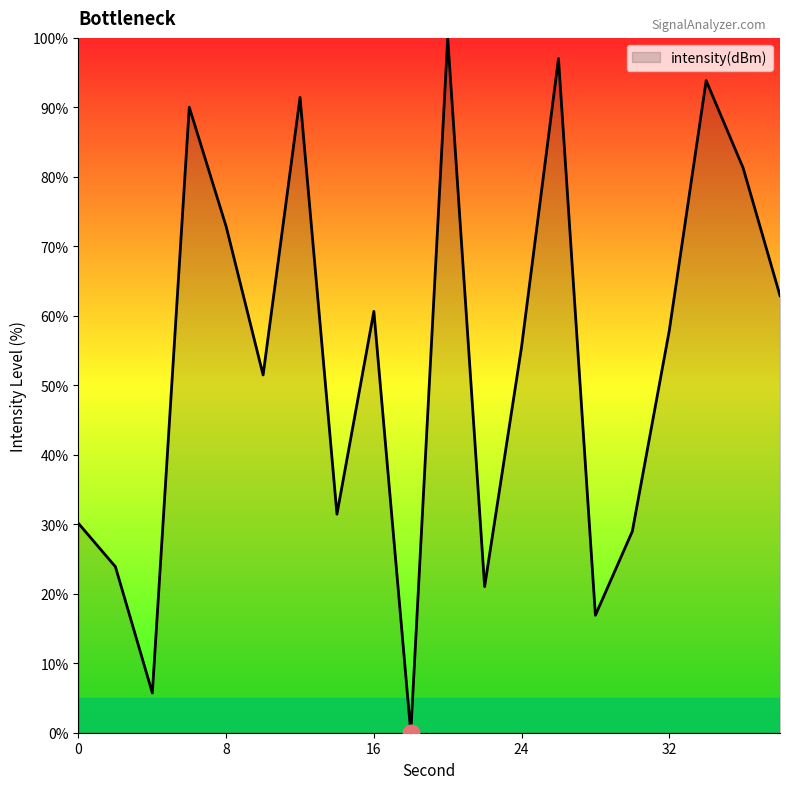

What is the maximum value shown in the chart?

100.0